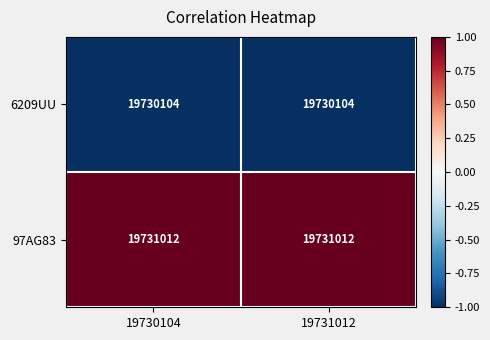

True or false: 6209UU has a value of 19730104 at 19731012.

True